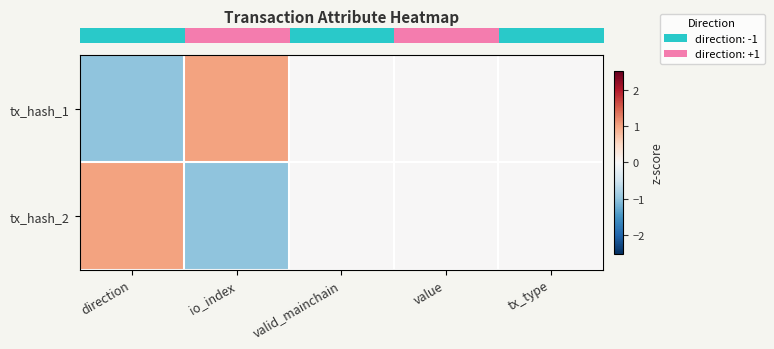

How many categories are shown in the chart?

5